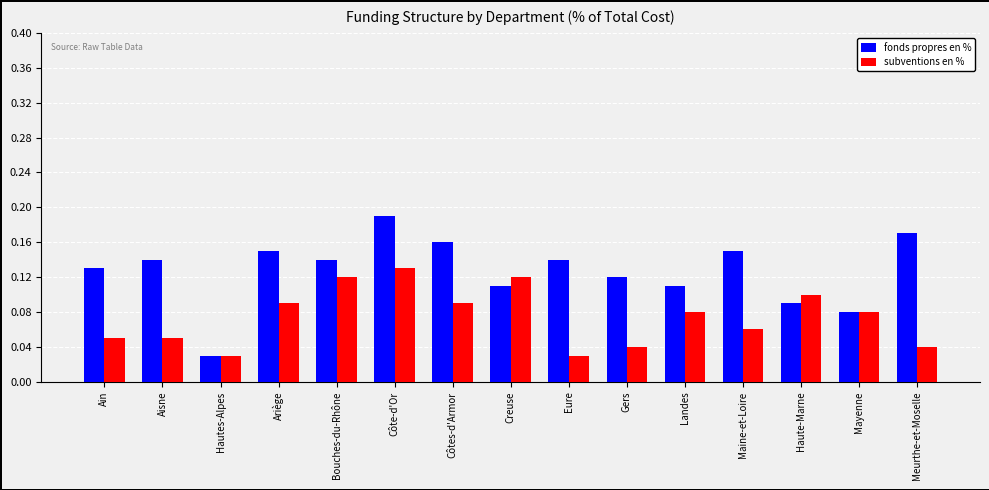

What is the label of the 14th bar from the right?

Aisne